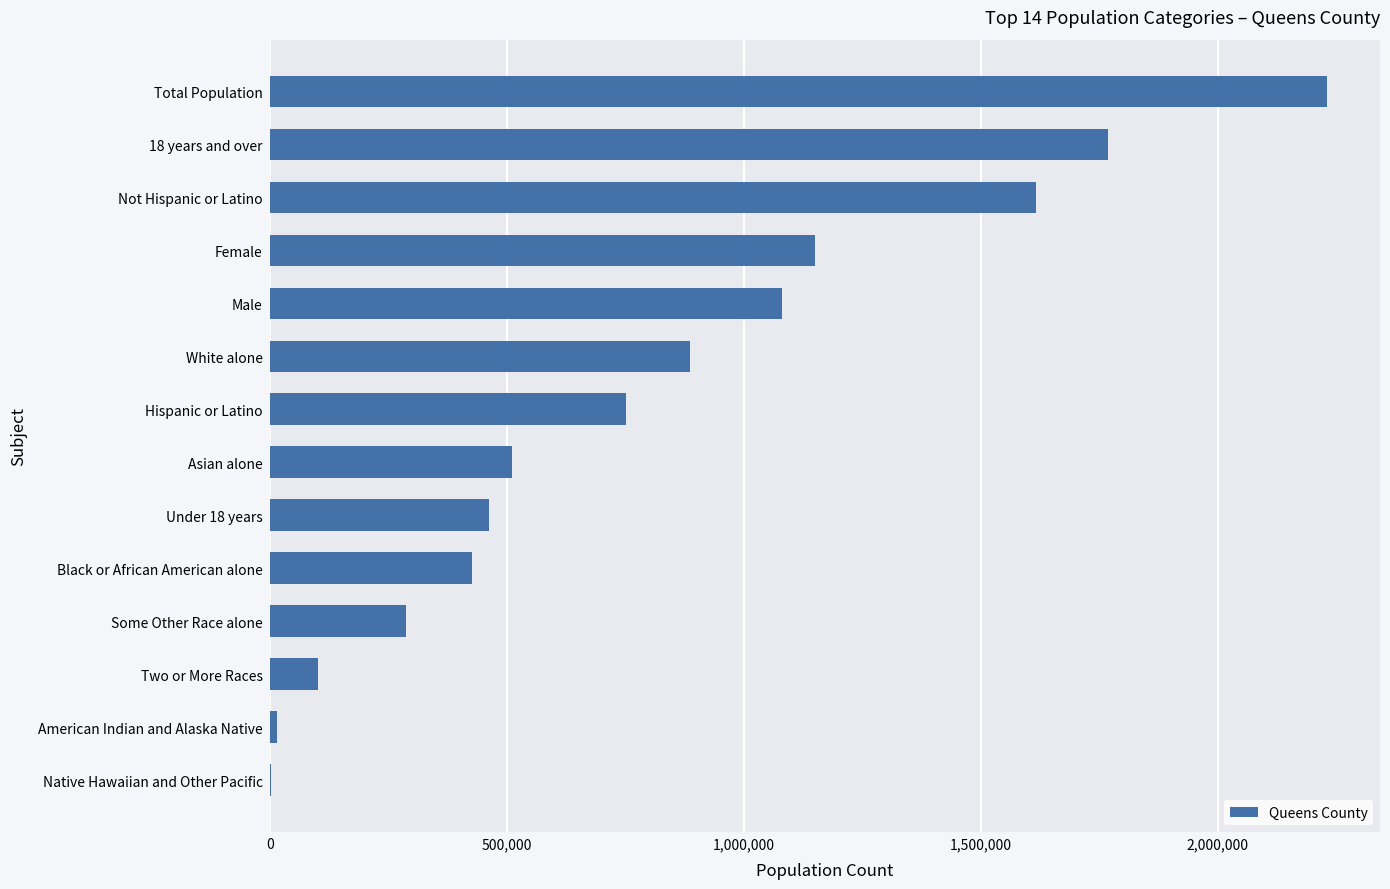

What is the greatest value displayed?

2230722